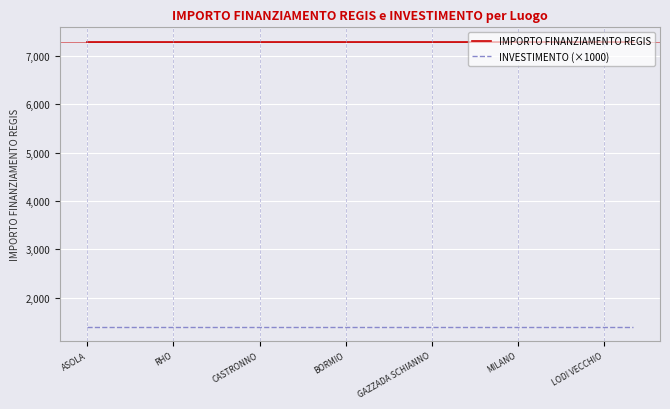

What is the lowest value of the IMPORTO FINANZIAMENTO REGIS series?

7301